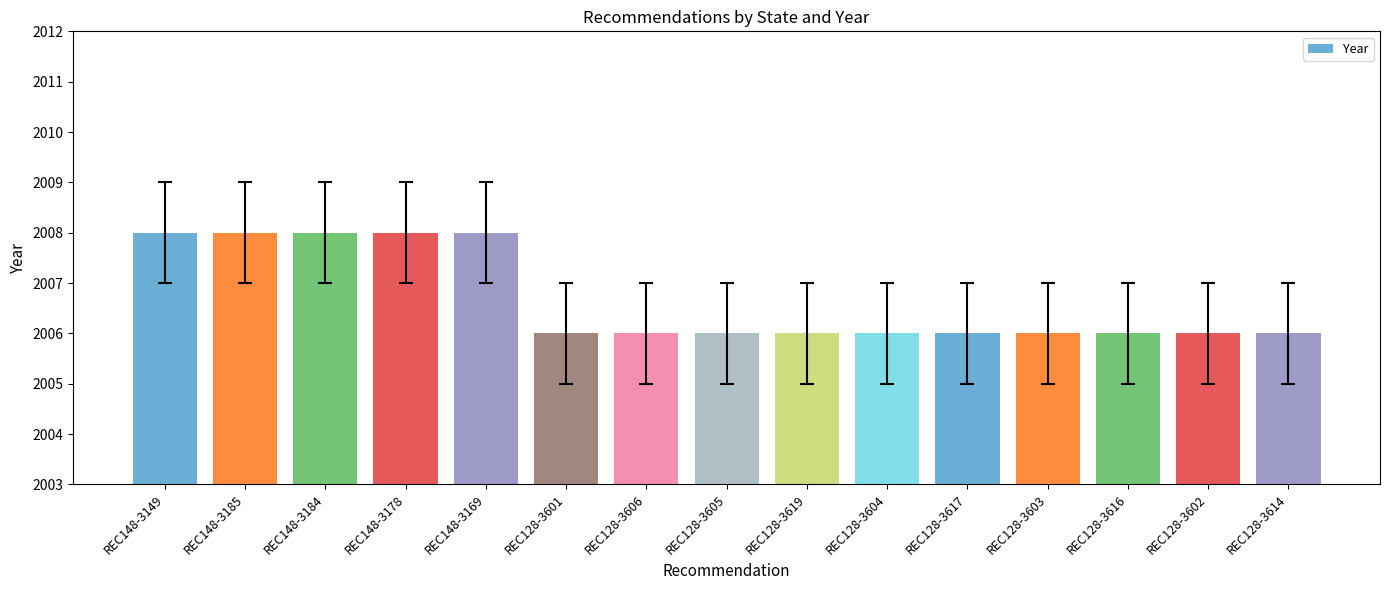

The value at REC128-3606 is 964. True or false?

False